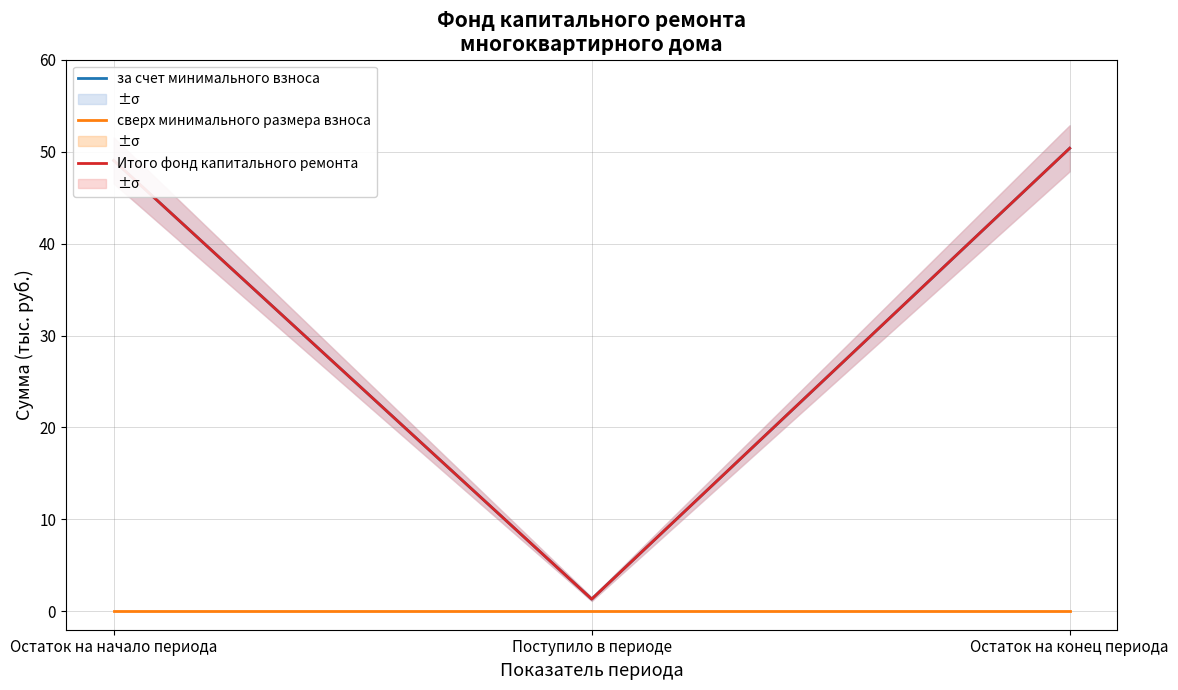

Which label corresponds to the largest value in the chart?

Остаток на конец периода